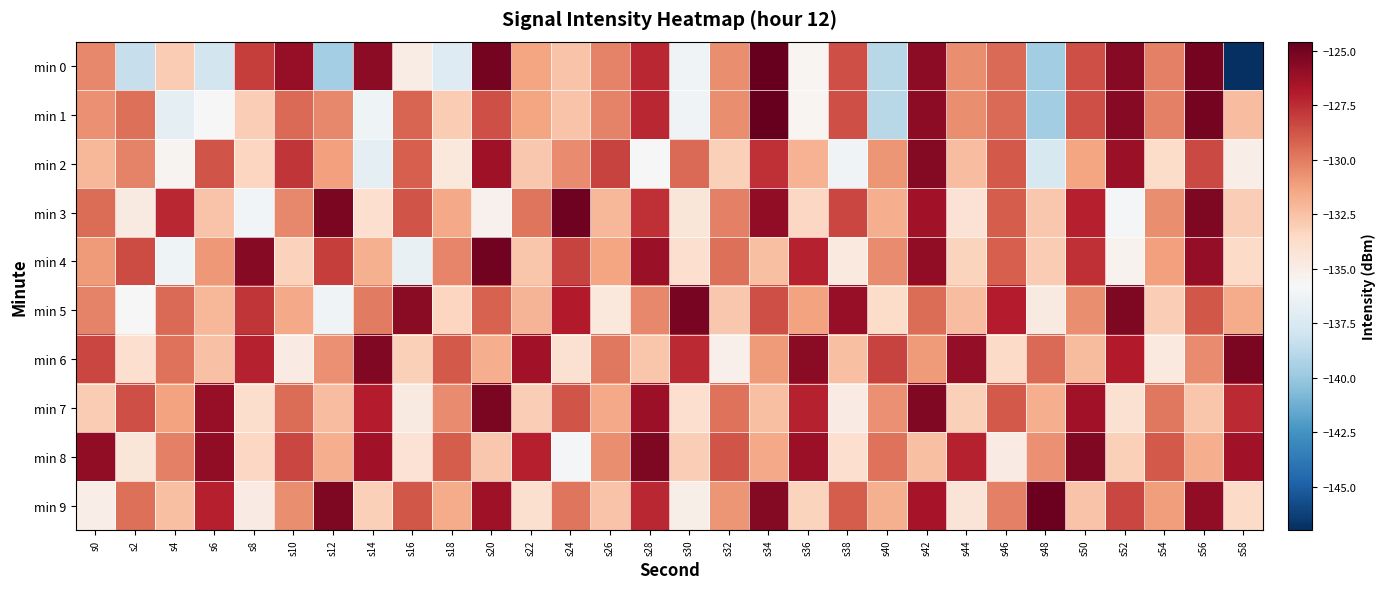

Which series has the largest range (max minus min)?

min 0